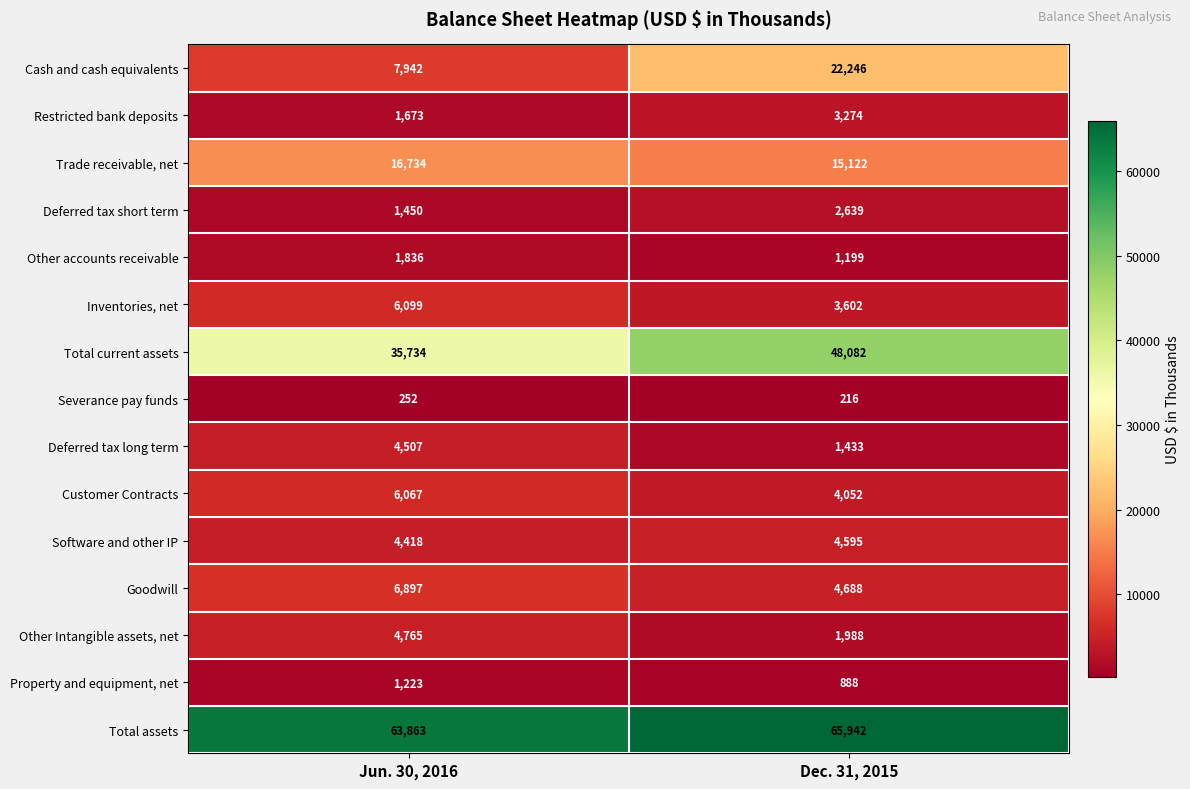

What is the difference between the maximum and minimum values in the Goodwill series?

2209